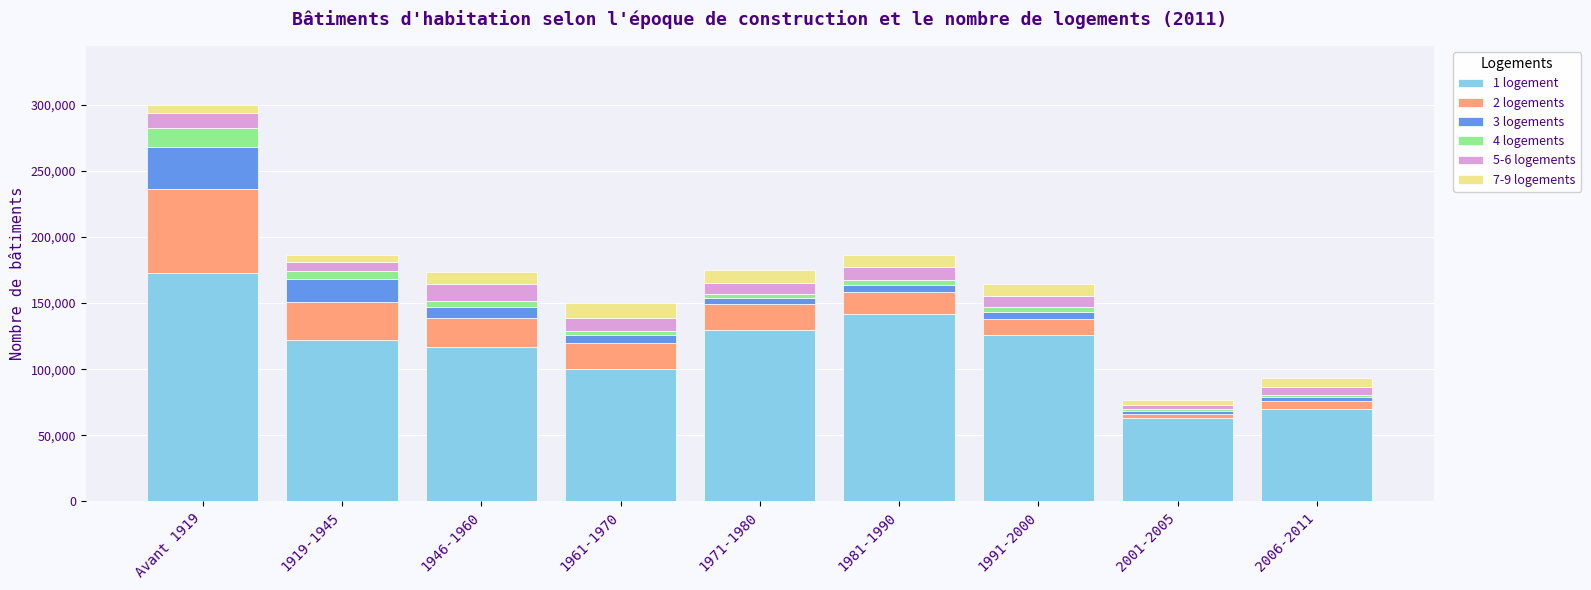

Count the number of data series in this chart.

6